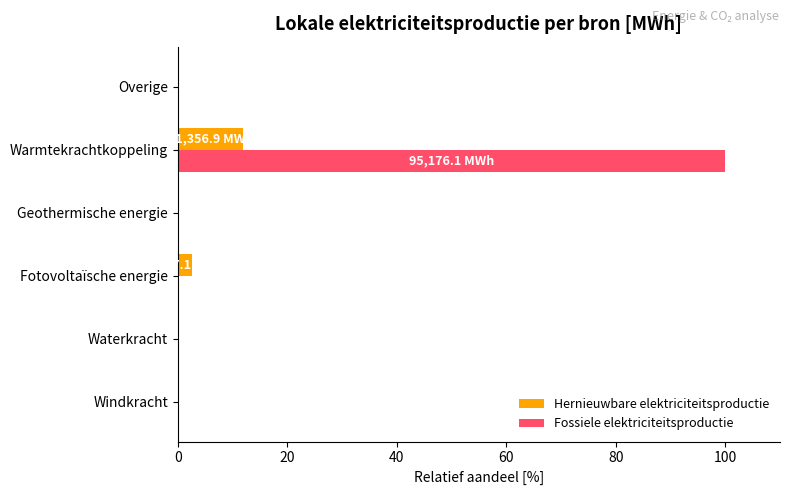

What are all the series names shown in the legend?

Hernieuwbare elektriciteitsproductie, Fossiele elektriciteitsproductie